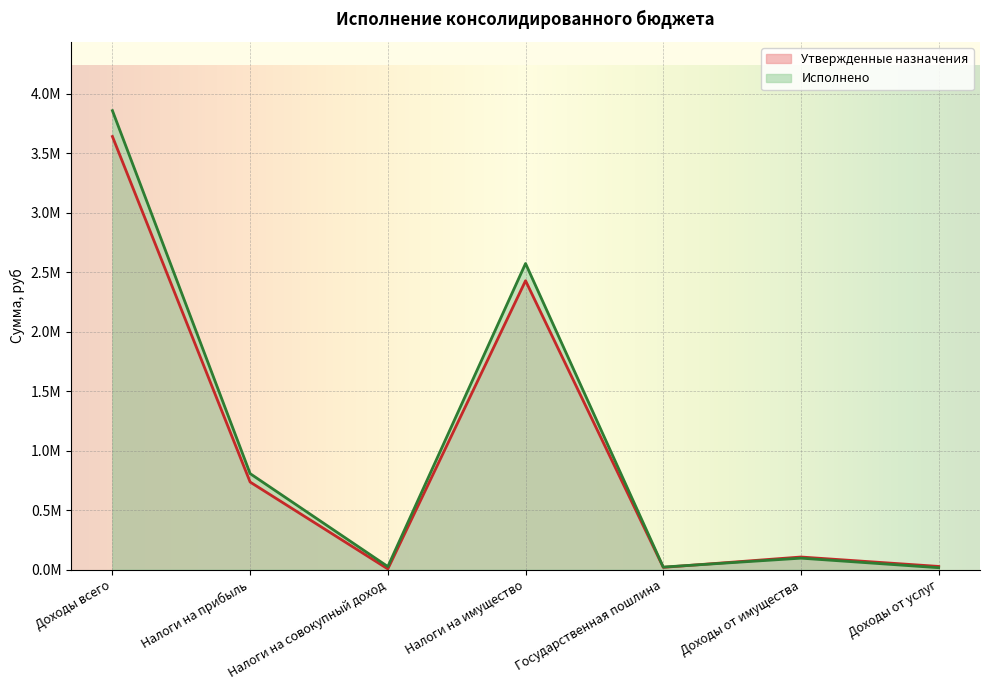

What is the label of the 7th point from the right?

Доходы всего